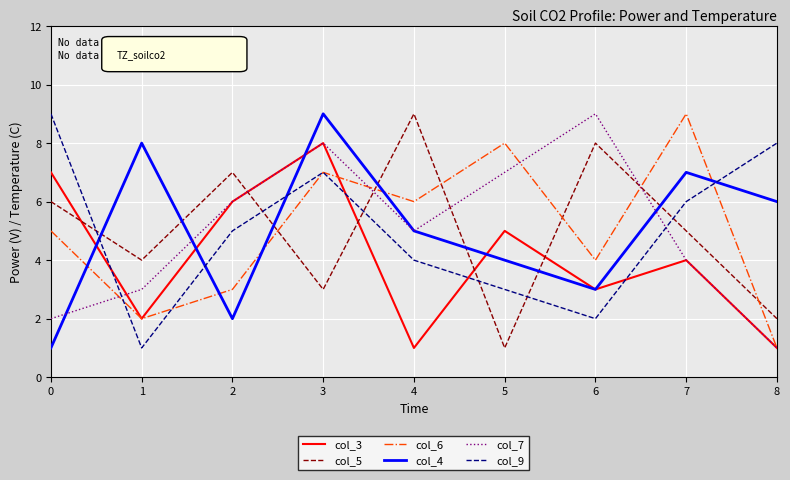

At which category is the sum across all series the highest?

3